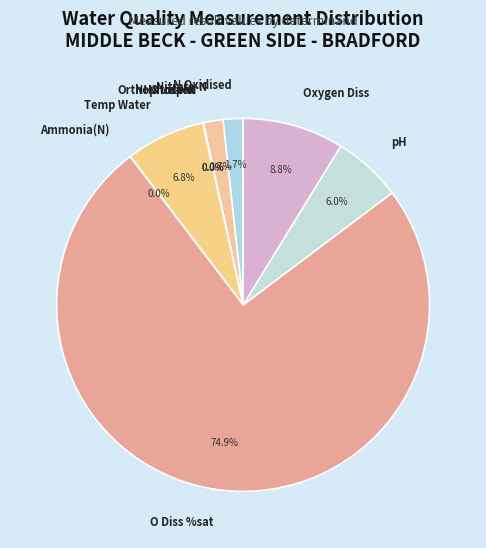

Is the sum of O Diss %sat and Temp Water greater than half?

Yes